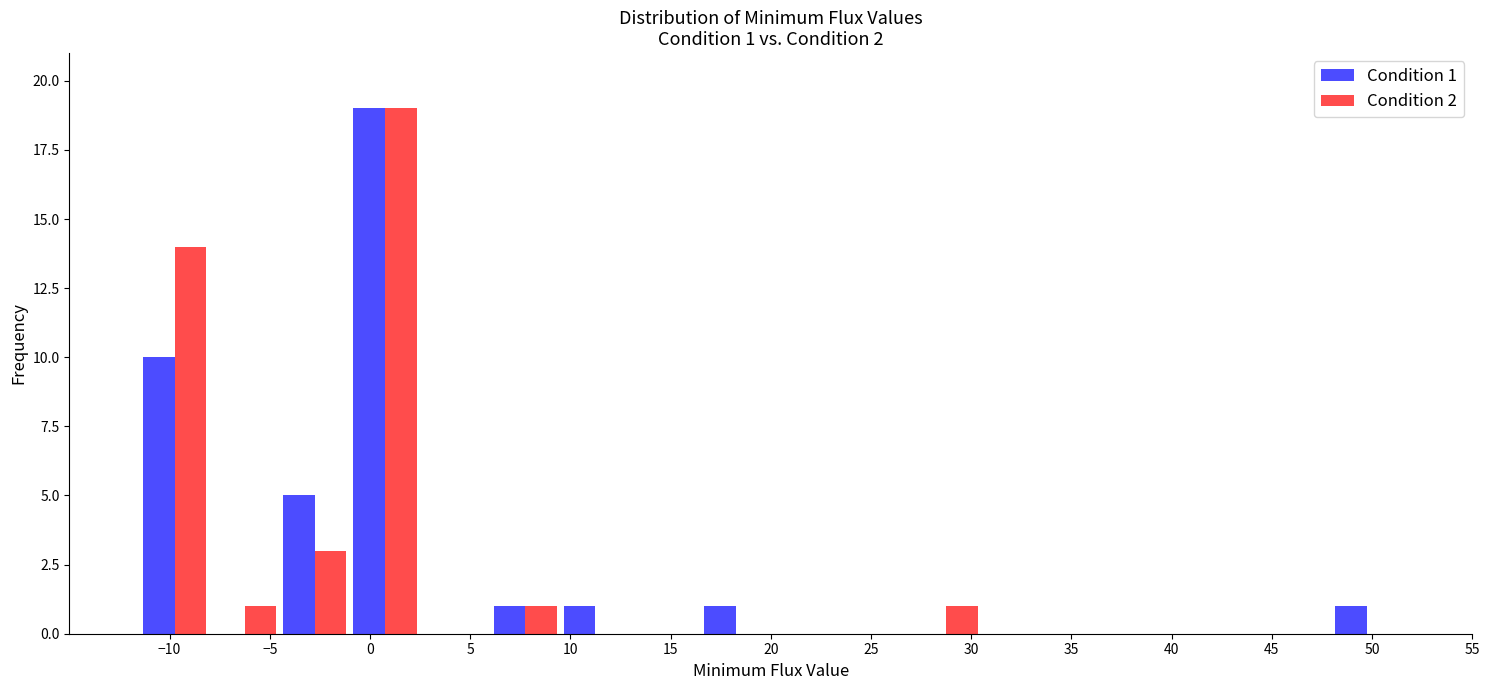

In the Condition 2 series, which range on the x-axis has the tallest bar?

-1.0 to 2.5